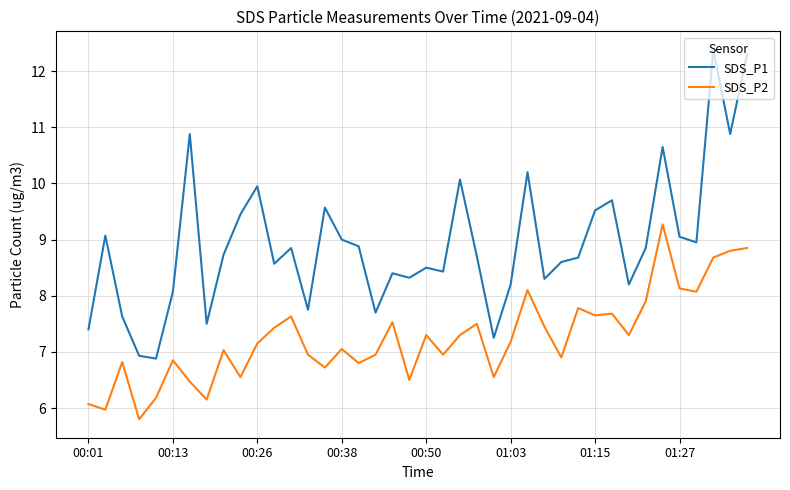

What is the minimum value for SDS_P1?

6.9